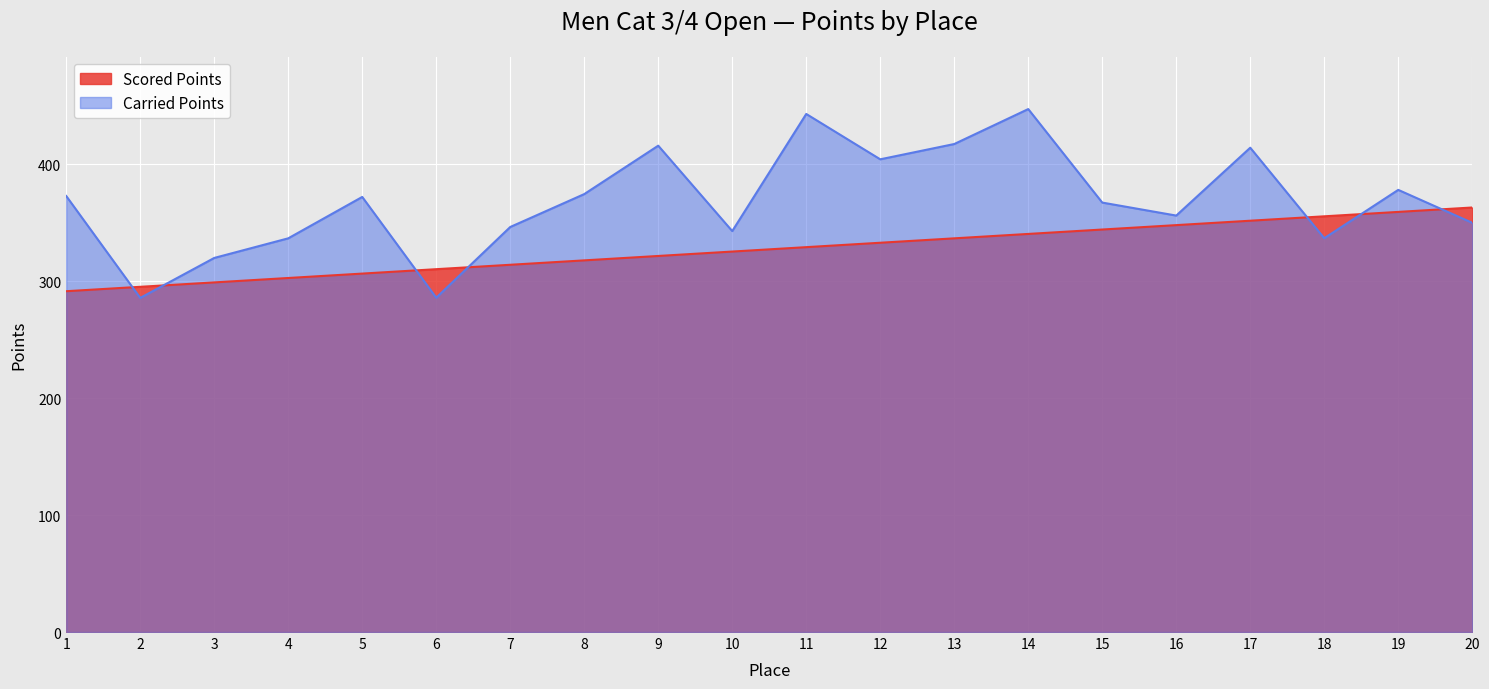

Which series ends up on top after the final intersection of Scored Points and Carried Points?

Scored Points